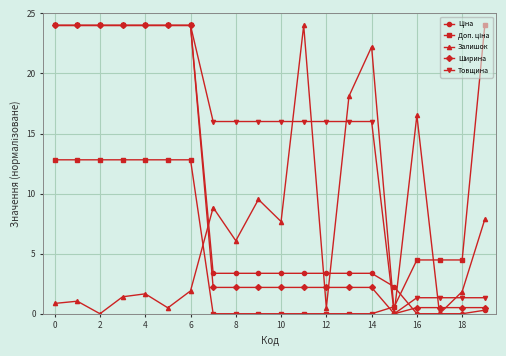

In Залишок, how many points are lower than both neighbors (excluding endpoints)?

7